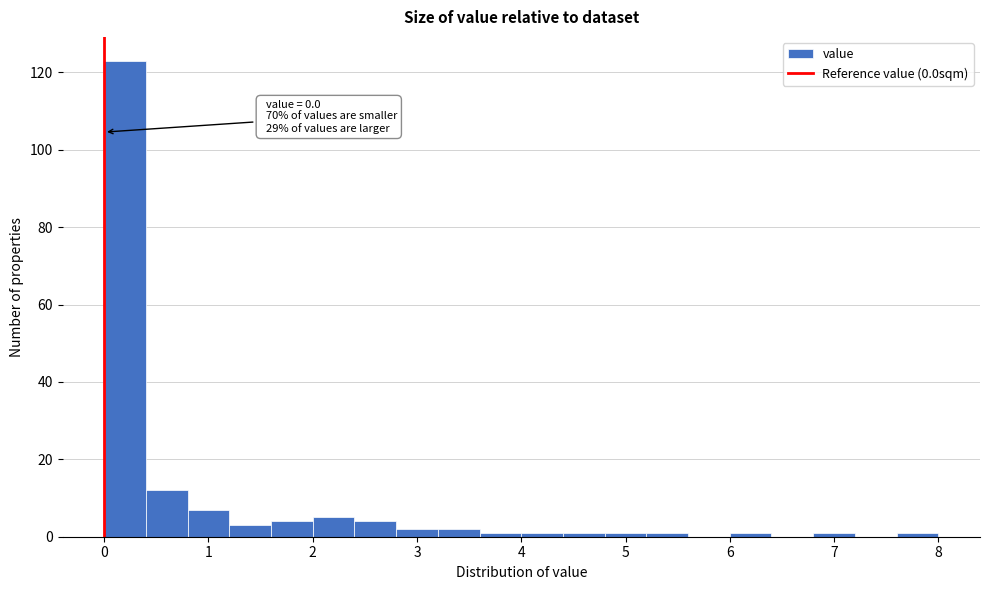

Over which range of the x-axis is the bar tallest?

0.0 to 0.4